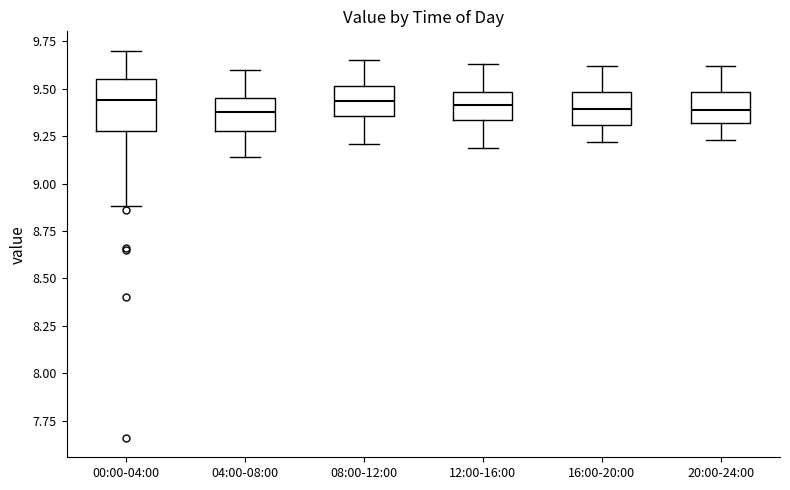

Reading left to right, transcribe this box plot: for each box, give where its median line is, the range the box spans, and where its two whiskers end, as read against the y-axis. The values are not printed on the chart, so give them approximately, as read against the axis.

00:00-04:00: median 9.45, box 9.30 to 9.55, whiskers 8.90 to 9.70
04:00-08:00: median 9.40, box 9.30 to 9.45, whiskers 9.15 to 9.60
08:00-12:00: median 9.45, box 9.35 to 9.50, whiskers 9.20 to 9.65
12:00-16:00: median 9.40, box 9.35 to 9.50, whiskers 9.20 to 9.65
16:00-20:00: median 9.40, box 9.30 to 9.50, whiskers 9.20 to 9.60
20:00-24:00: median 9.40, box 9.30 to 9.50, whiskers 9.25 to 9.60